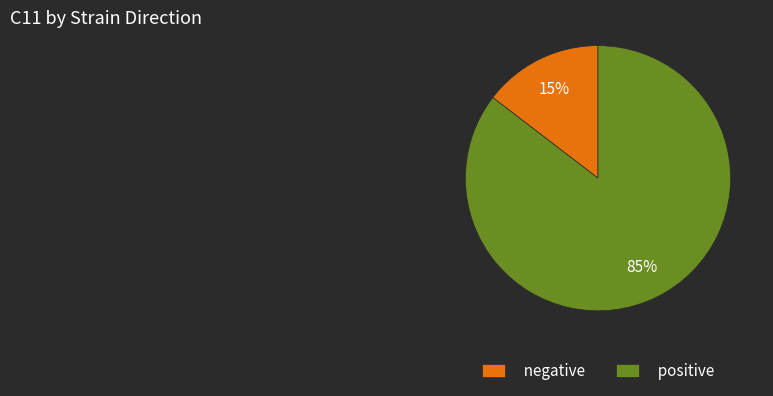

Does positive account for over 50% of the chart?

Yes